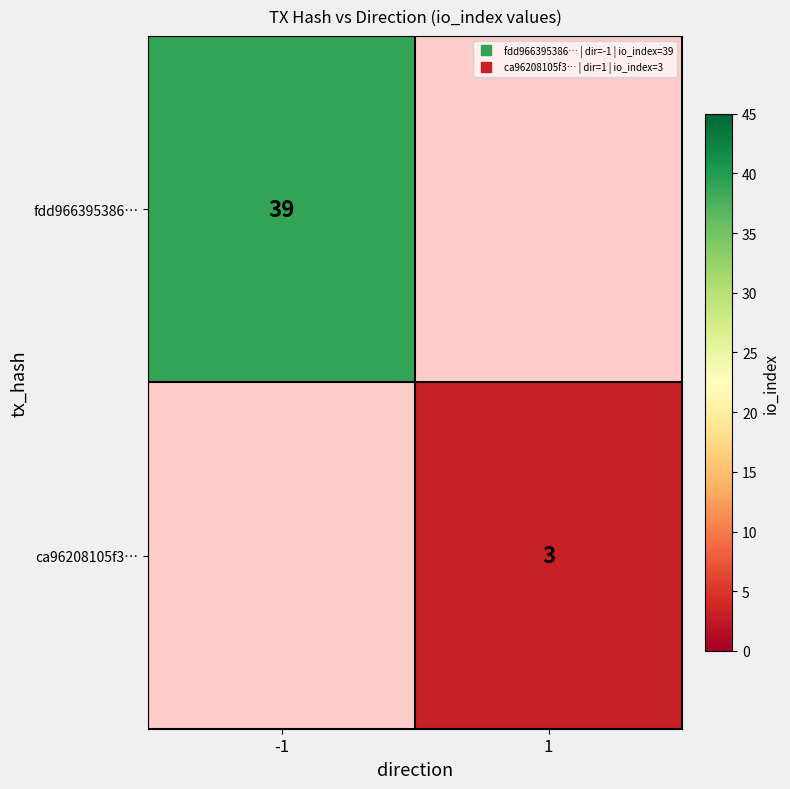

Between 1 and -1, which is larger?

-1